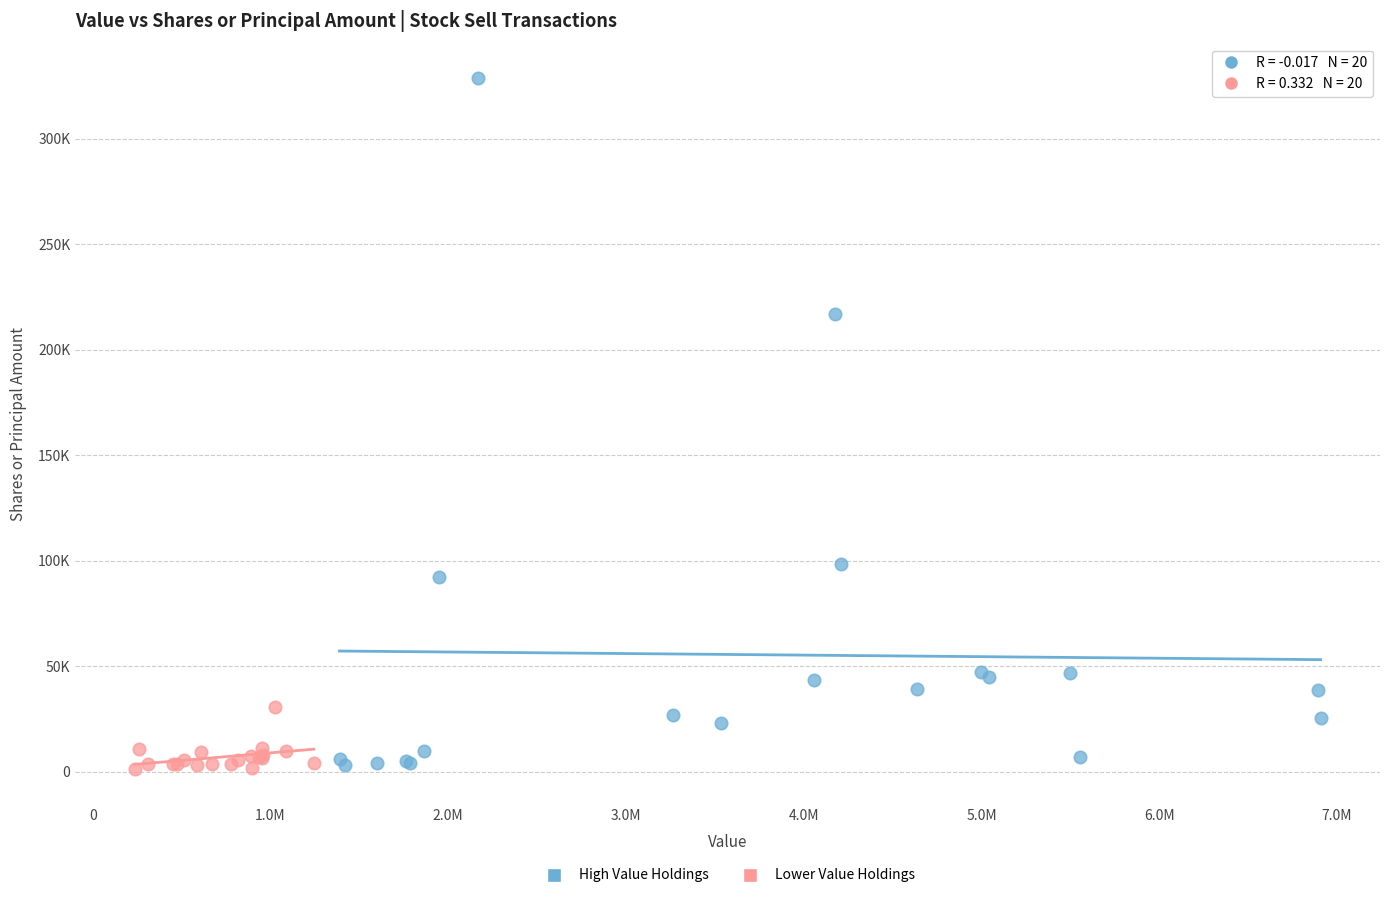

What are all the series names shown in the legend?

High Value Holdings, Lower Value Holdings